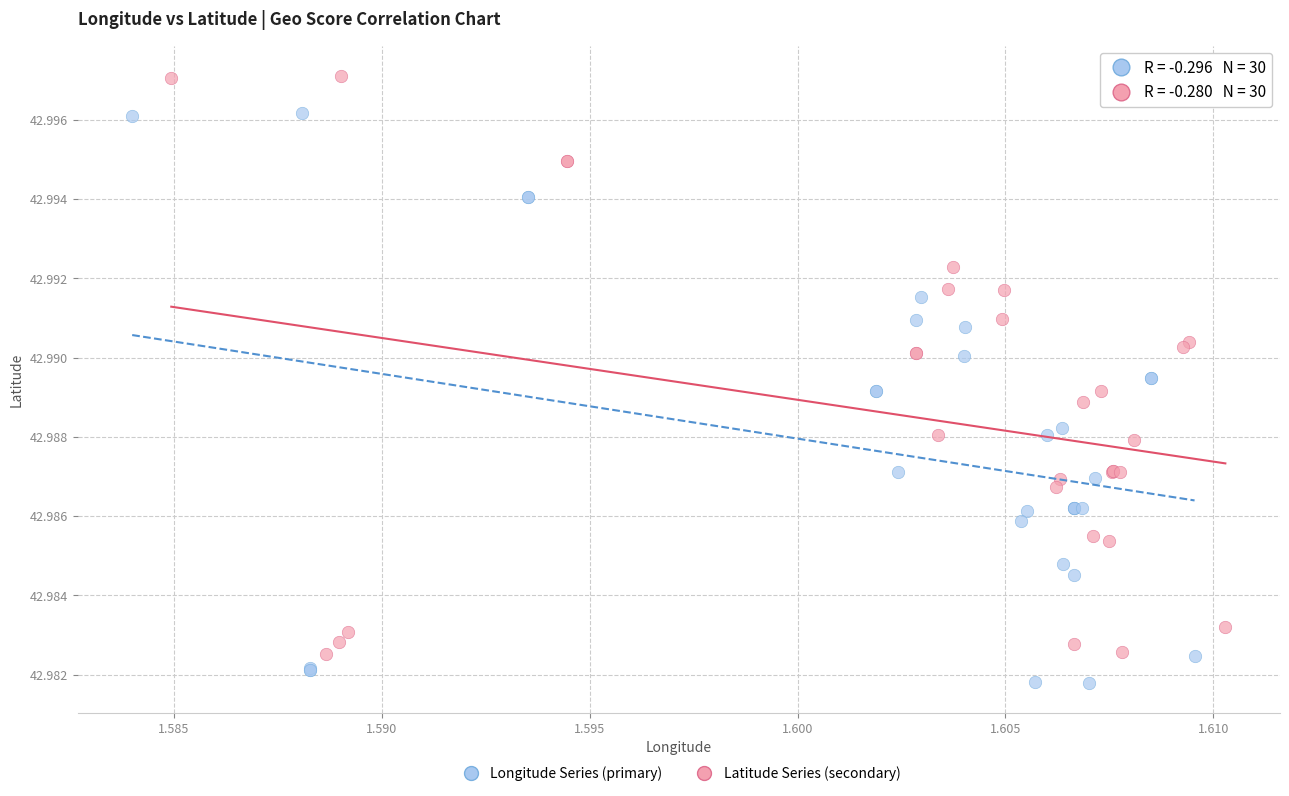

Which series reaches the minimum Y coordinate?

Longitude Series (primary)